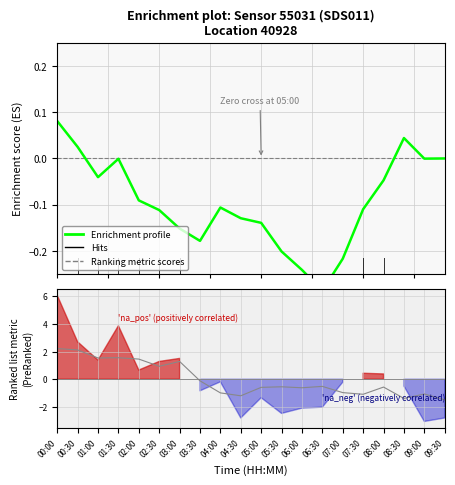

Count the number of values greater than 0.

3